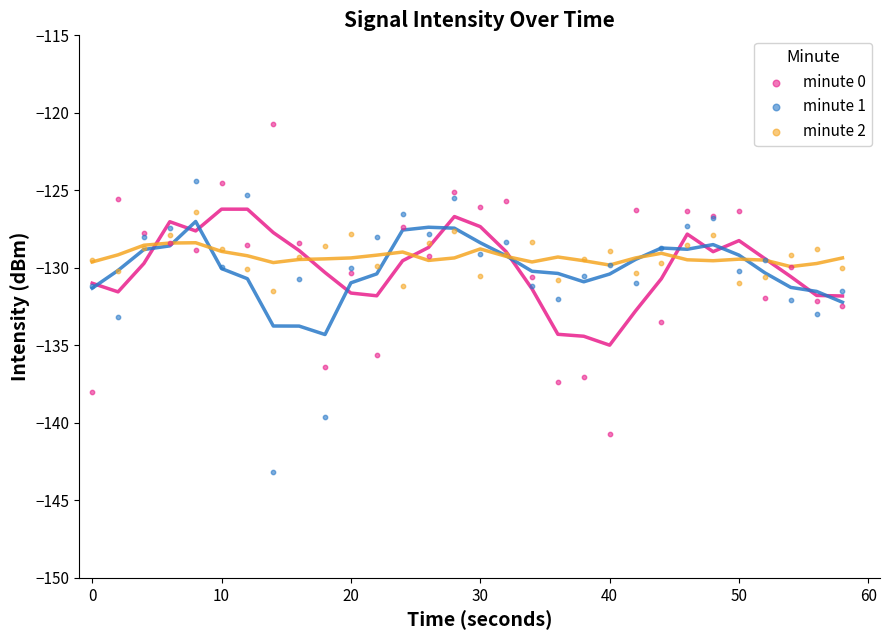

What are all the series names shown in the legend?

minute 0, minute 1, minute 2